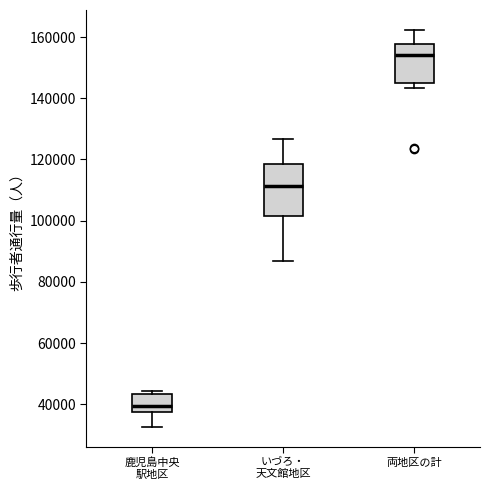

Reading left to right, transcribe this box plot: for each box, give where its median line is, the range the box spans, and where its two whiskers end, as read against the y-axis. The values are not printed on the chart, so give them approximately, as read against the axis.

鹿児島中央 駅地区: median 40000, box 38000 to 44000, whiskers 32000 to 44000 (just above the box's upper edge)
いづろ・ 天文館地区: median 112000, box 102000 to 118000, whiskers 86000 to 126000
両地区の計: median 154000, box 144000 to 158000, whiskers 144000 (just below the box's lower edge) to 162000